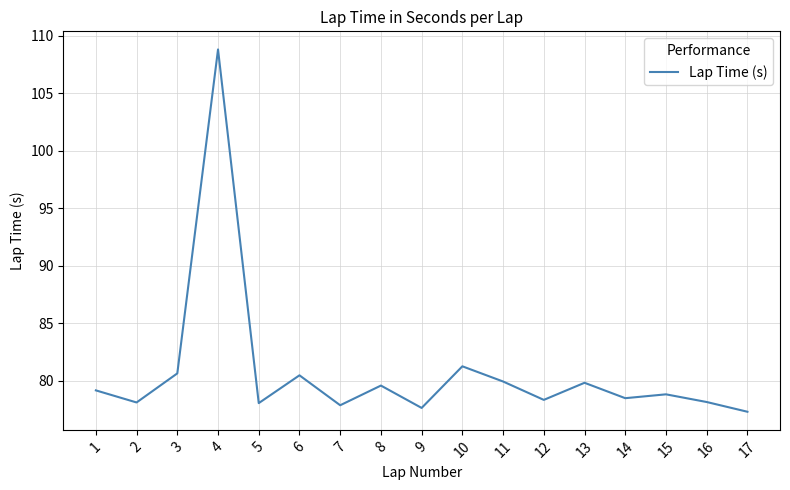

What is the maximum value shown in the chart?

108.8